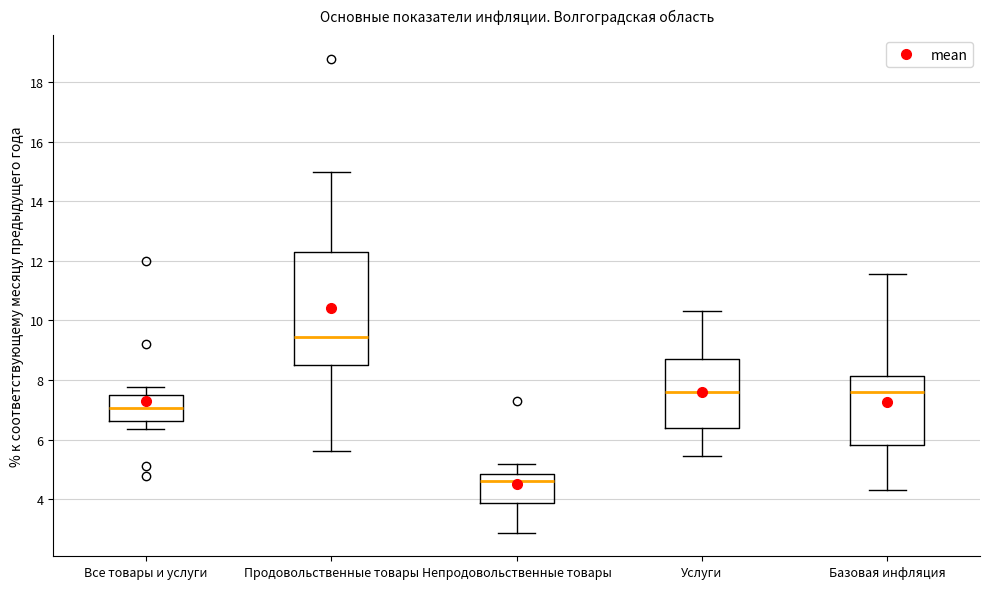

Comparing the boxes themselves (not the whiskers), which one is the tallest?

Продовольственные товары